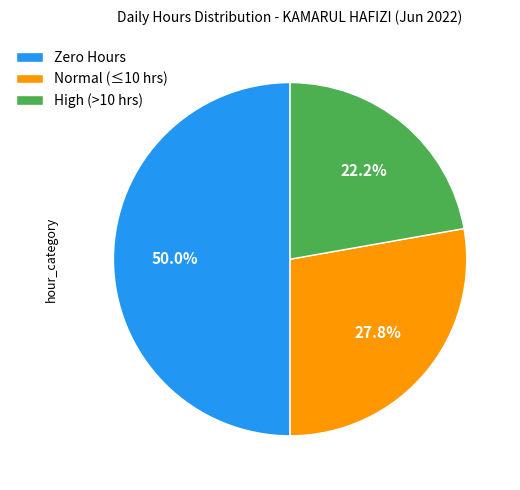

Is Normal (≤10 hrs) the majority of the pie?

No